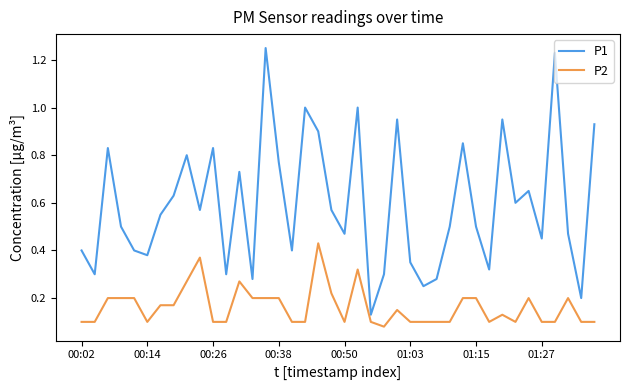

How many categories are shown in the chart?

40